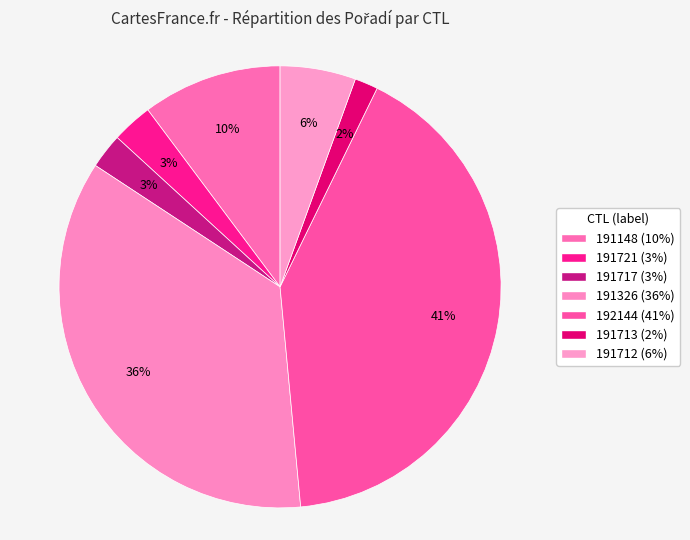

How many segments does this pie chart have?

7